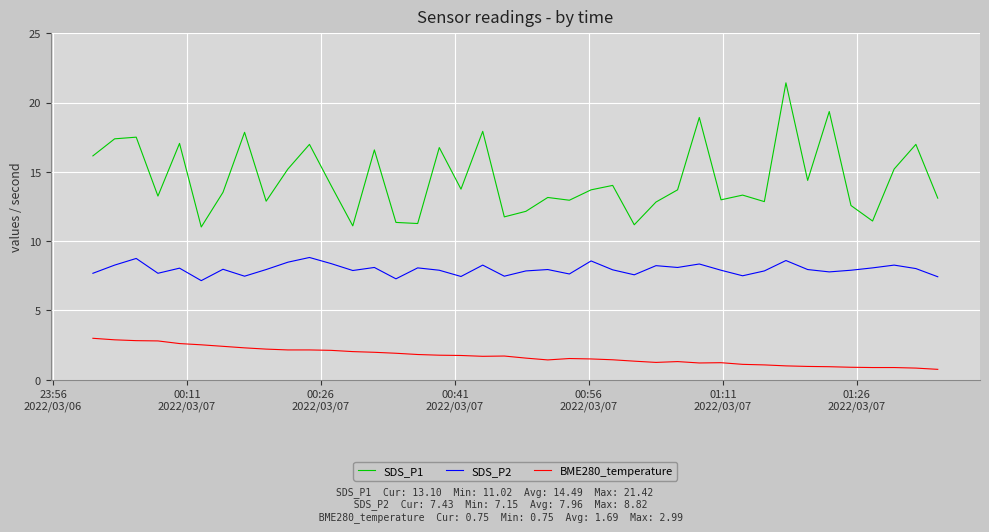

Which series has the widest spread of values?

SDS_P1